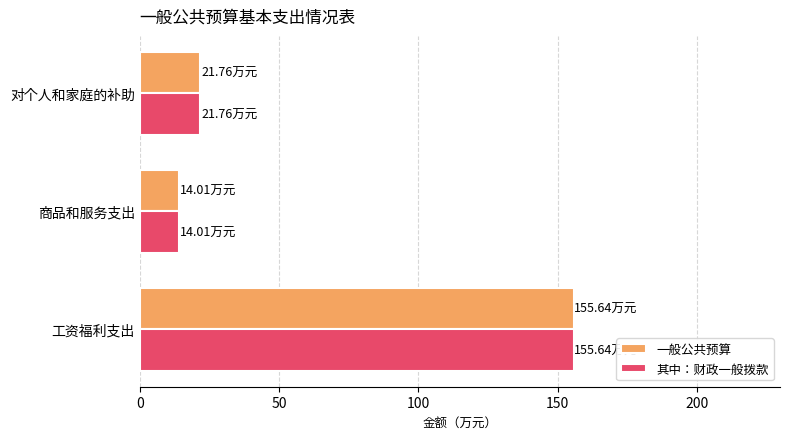

What is the difference between the 一般公共预算 values at 工资福利支出 and 对个人和家庭的补助?

133.9